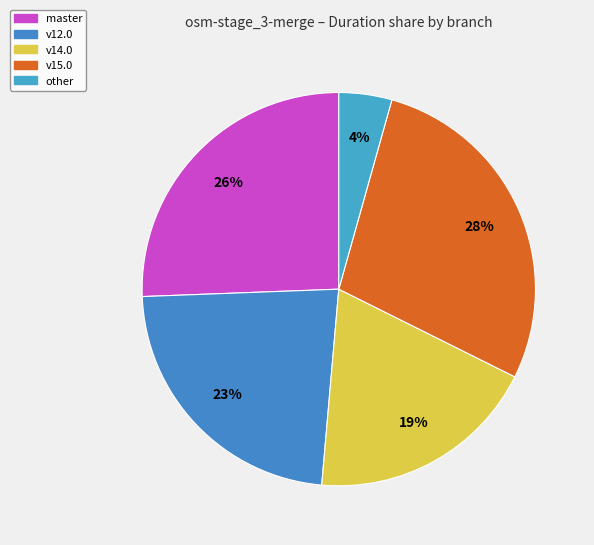

How many slices are in this pie chart?

5